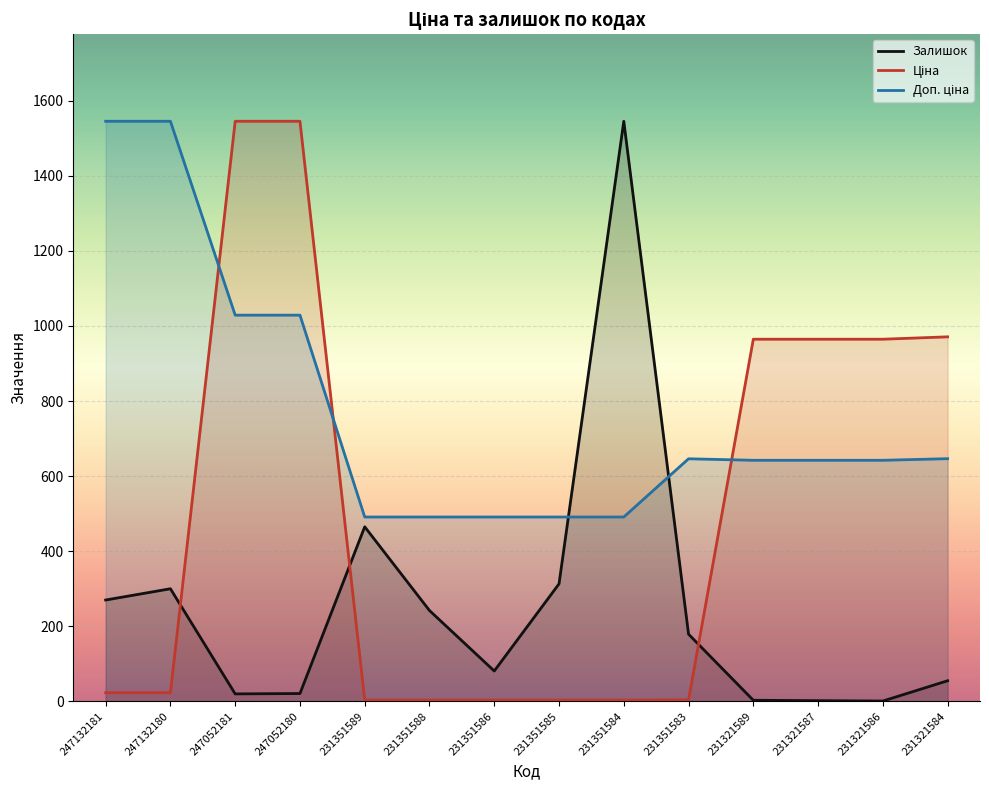

List the series in order of their peak value, lowest first.

Залишок, Ціна, Доп. ціна